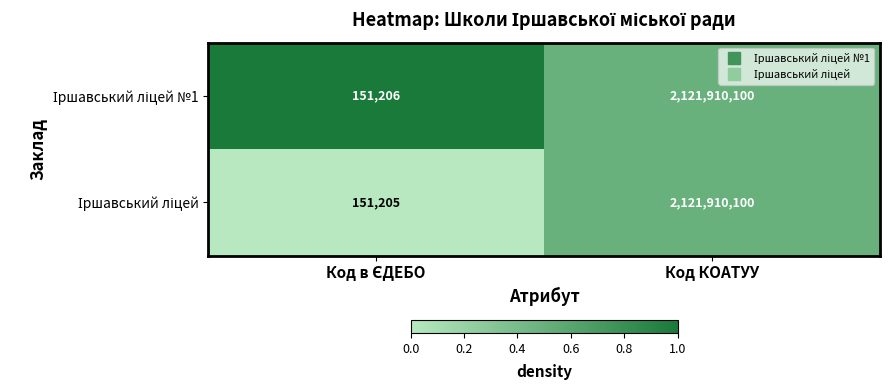

Which category has the highest value across all series?

Код КОАТУУ